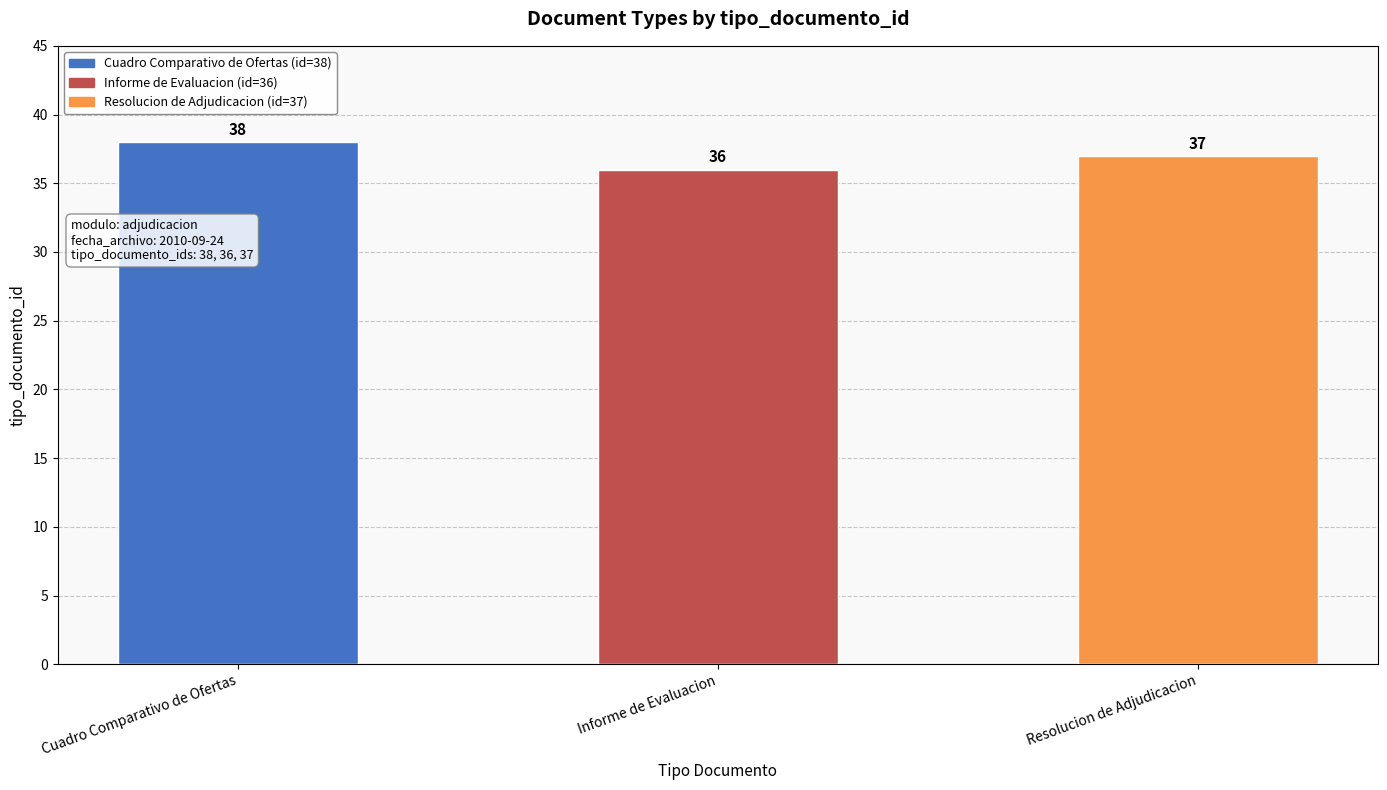

What is the value of the 1st bar from the left?

38